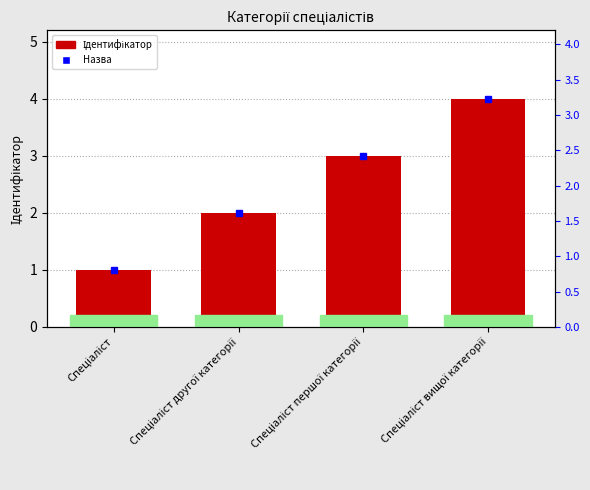

Does the chart contain stacked bars?

No